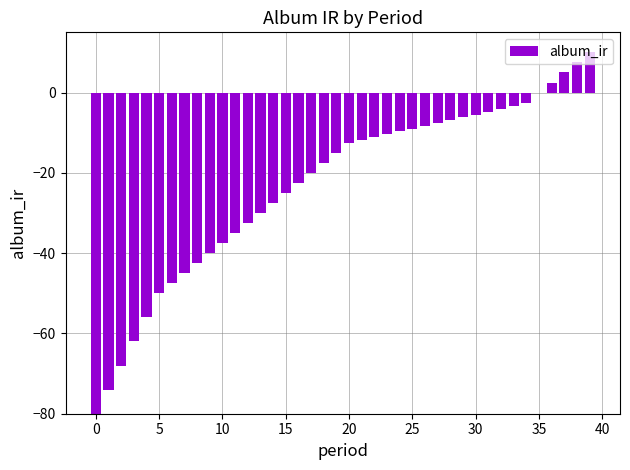

What is the maximum value shown in the chart?

10.0